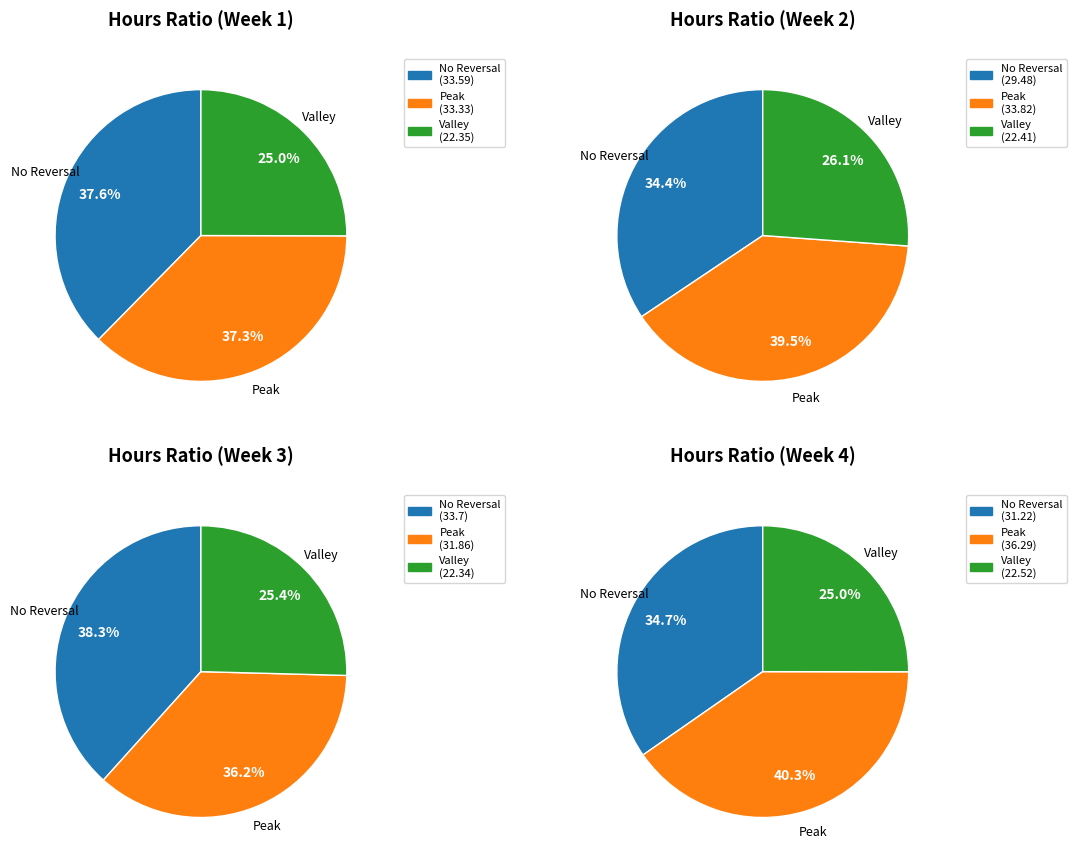

How many segments does this pie chart have?

12